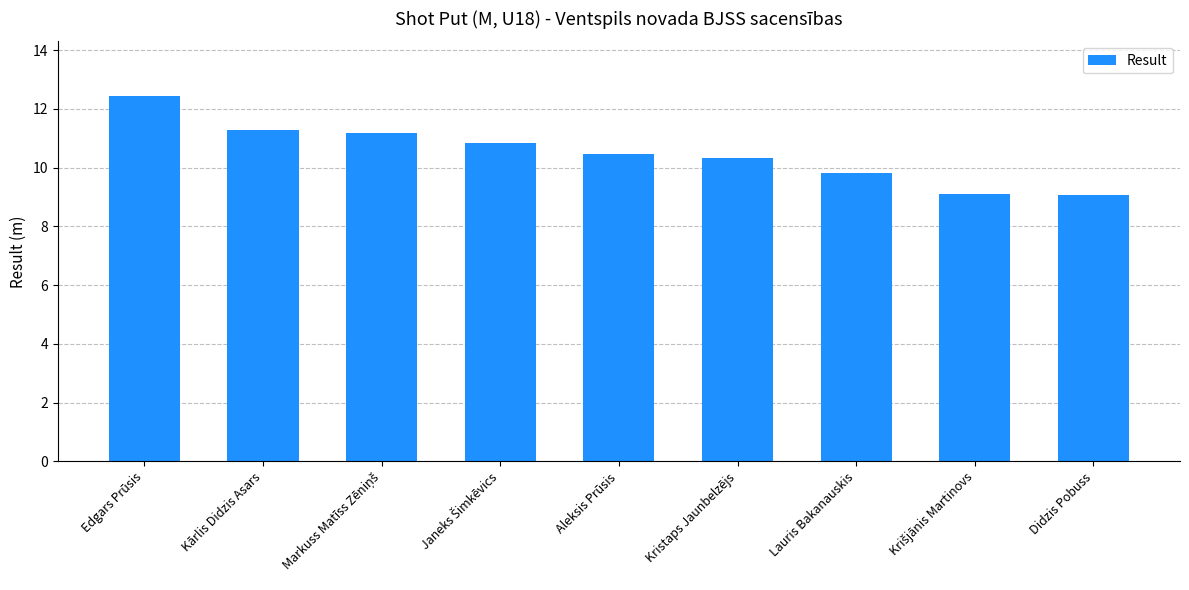

Count the number of data series in this chart.

1